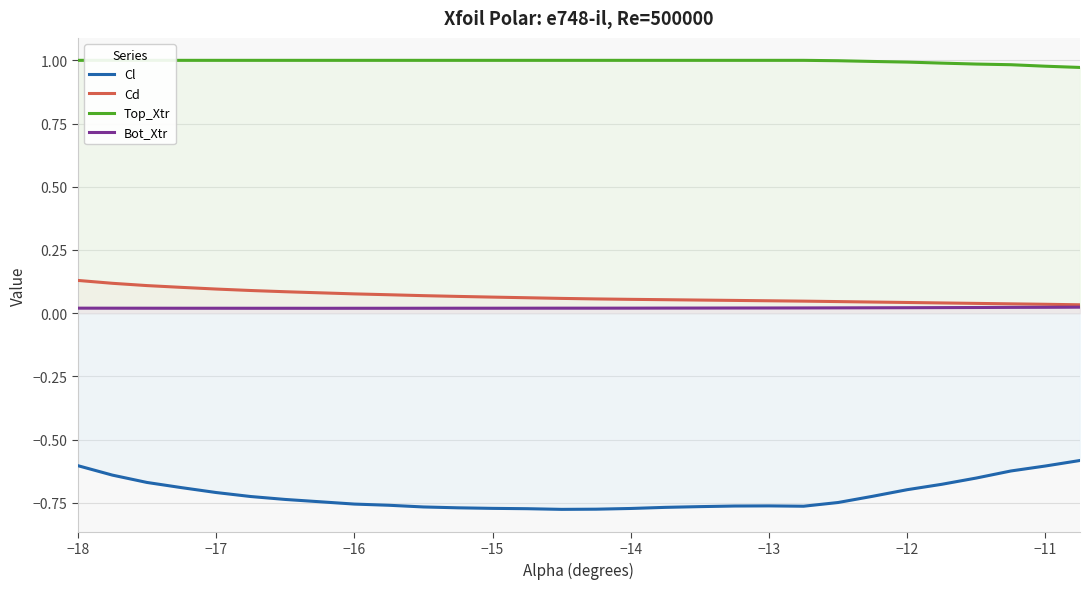

True or false: Bot_Xtr and Cl intersect in this chart.

False